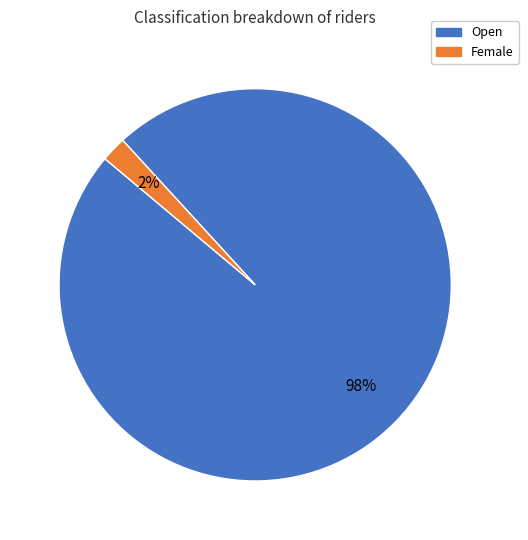

To the nearest percent, what is the difference between the Open and Female slice percentages?

96%